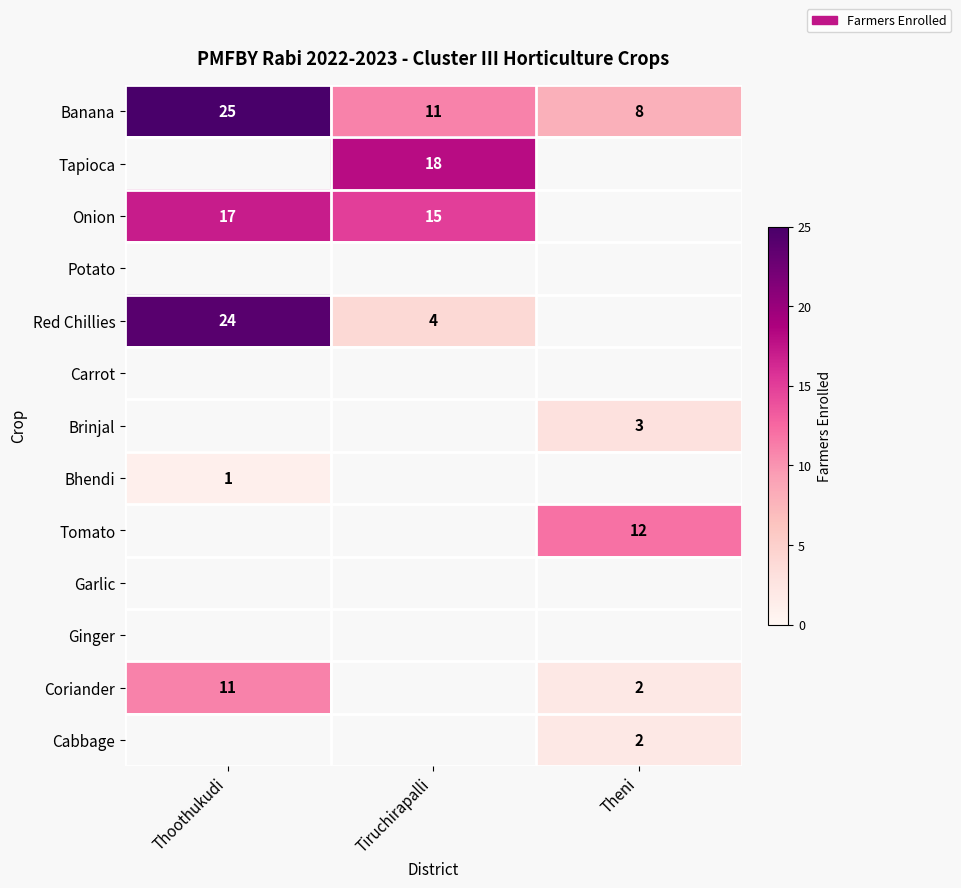

What is the sum of the Banana values at Theni and Thoothukudi?

33